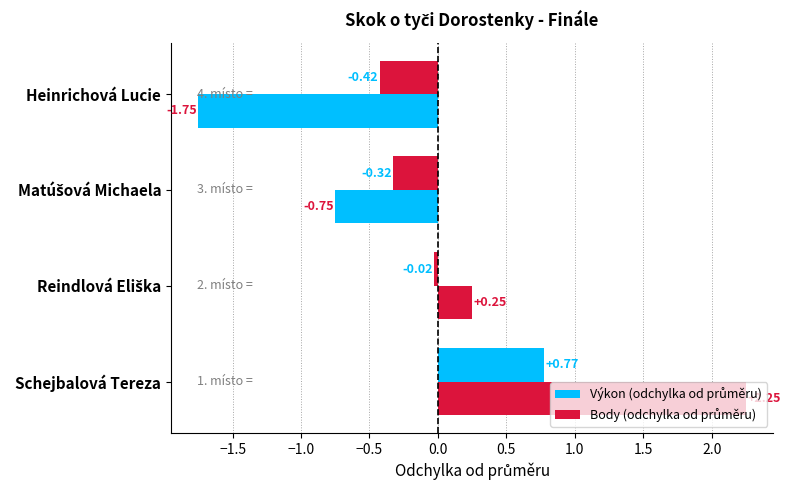

Count the number of categories in the chart.

4